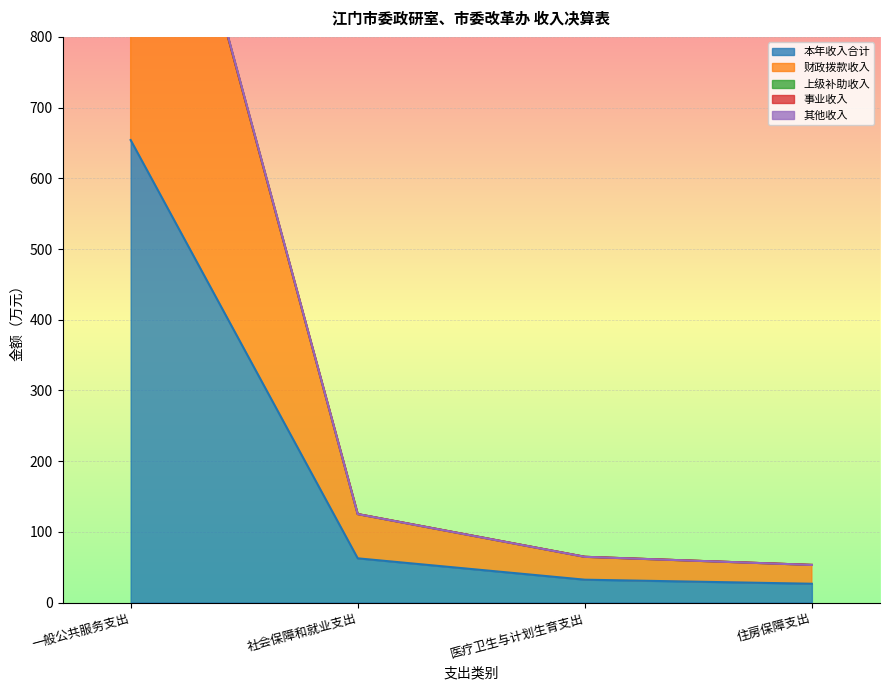

True or false: 其他收入 and 财政拨款收入 intersect in this chart.

False